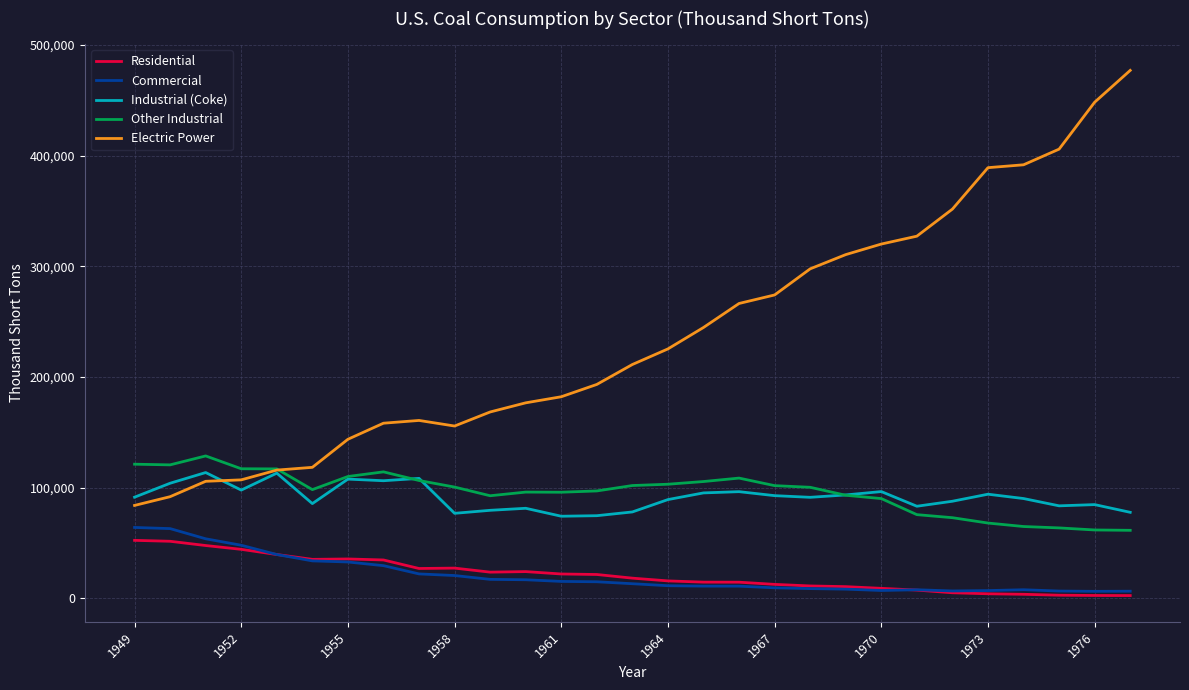

What is the smallest value displayed?

2507.1